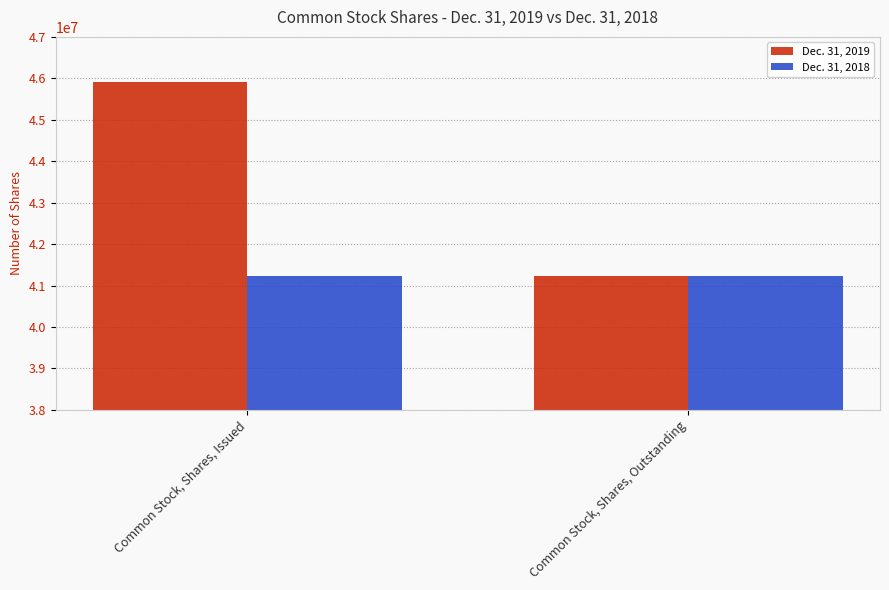

At which category does the chart reach its peak across all series?

Common Stock, Shares, Issued